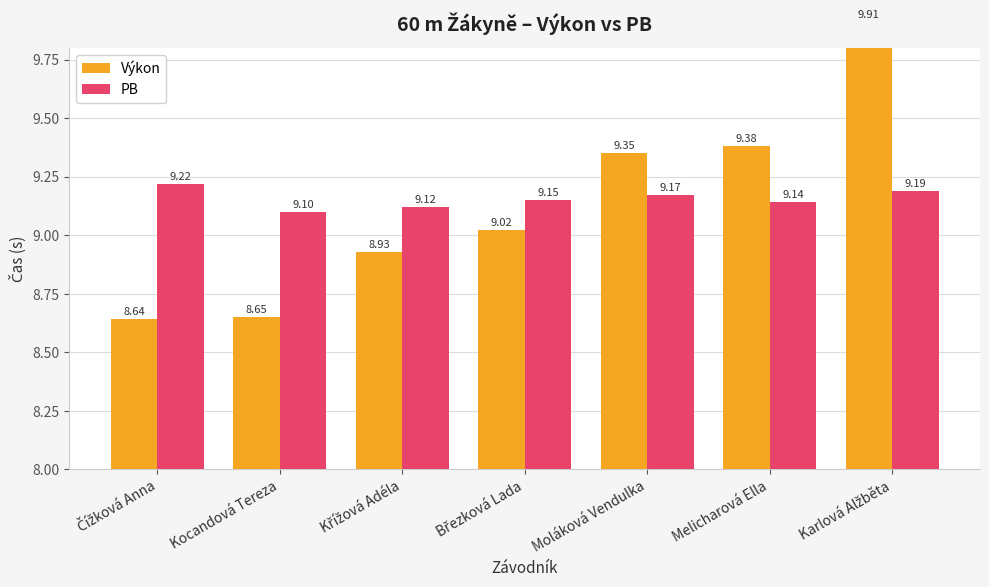

Reading left to right, transcribe all the data shown in this chart.

Výkon: 8.6	8.7	8.9	9.0	9.3	9.4	9.9
PB: 9.2	9.1	9.1	9.2	9.2	9.1	9.2